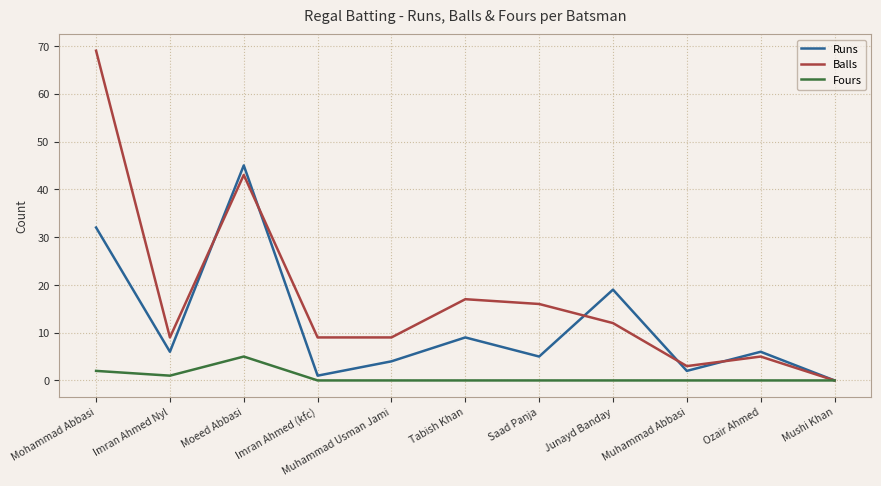

Which series has the largest total across all categories?

Balls